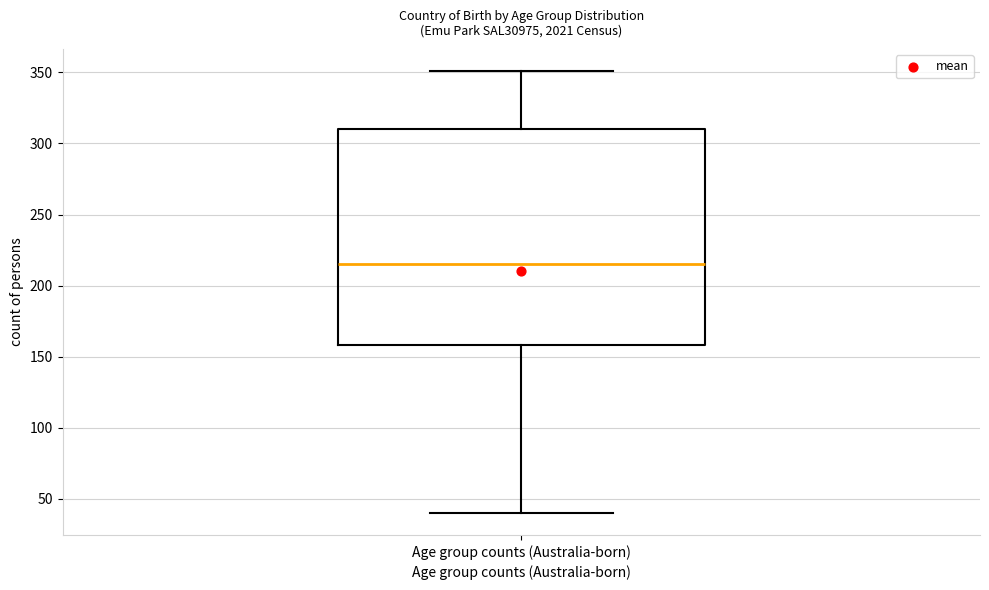

Read this box plot against the y-axis: the position of the median line, the range covered by the box, and the ends of both whiskers. The values are not printed on the chart, so give them approximately, as read against the axis.

median 215, box 160 to 310, whiskers 40 to 350